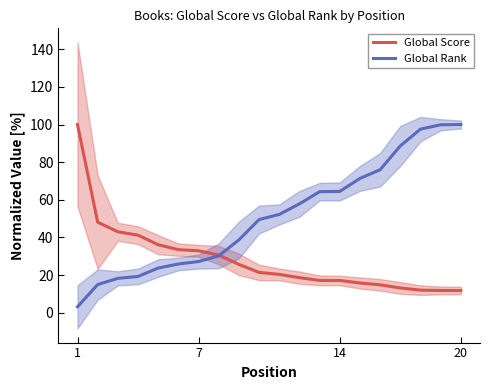

The Global Rank series shows 37.0 at 7. True or false?

False